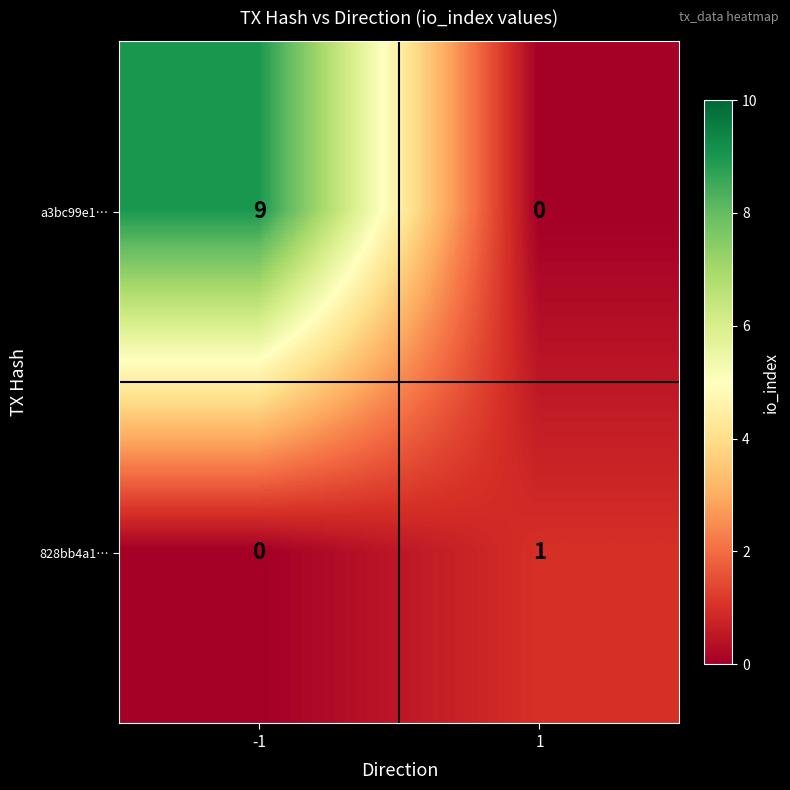

Rank the series at -1 from highest to lowest value.

a3bc99e1…, 828bb4a1…